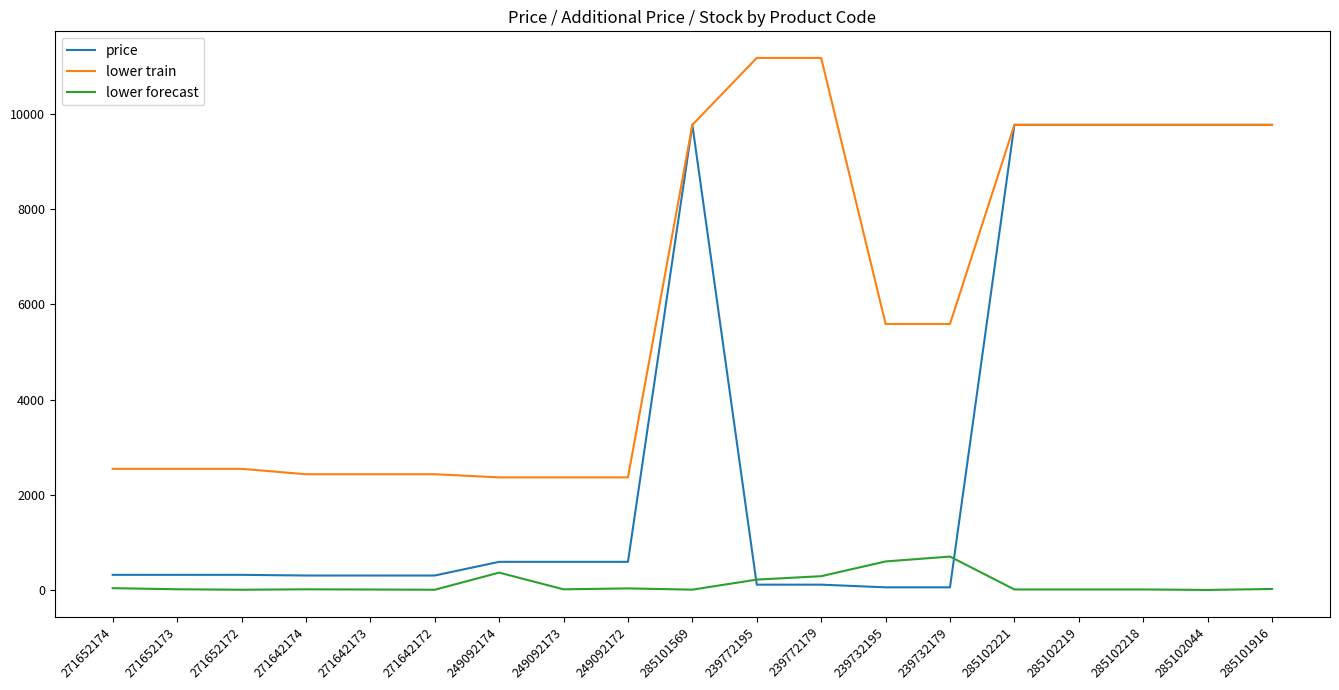

Which series has the widest spread of values?

price